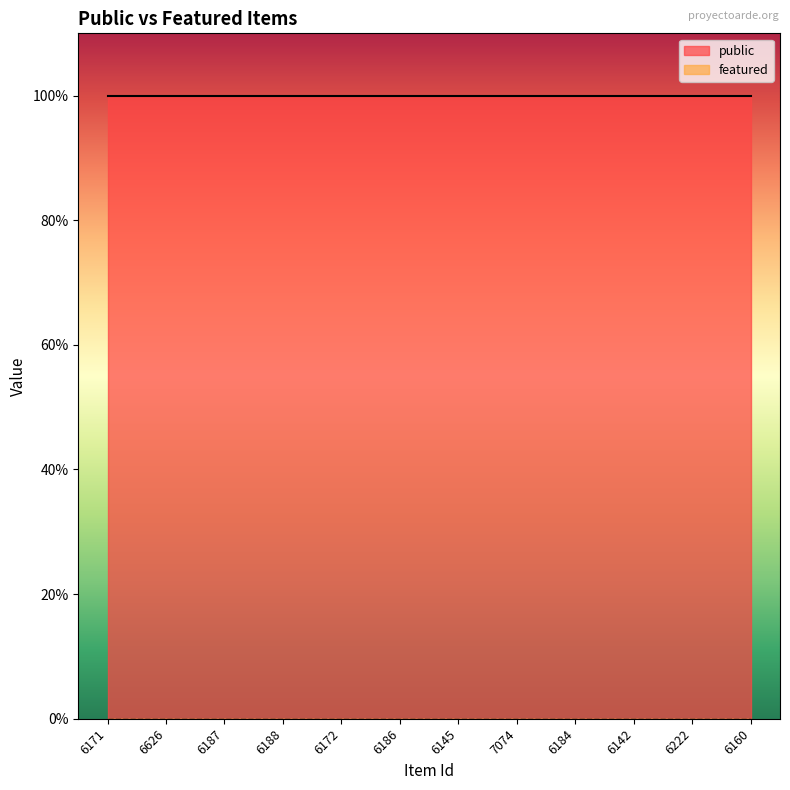

Is the value of featured at 6187 greater than the value of public at 6187?

No